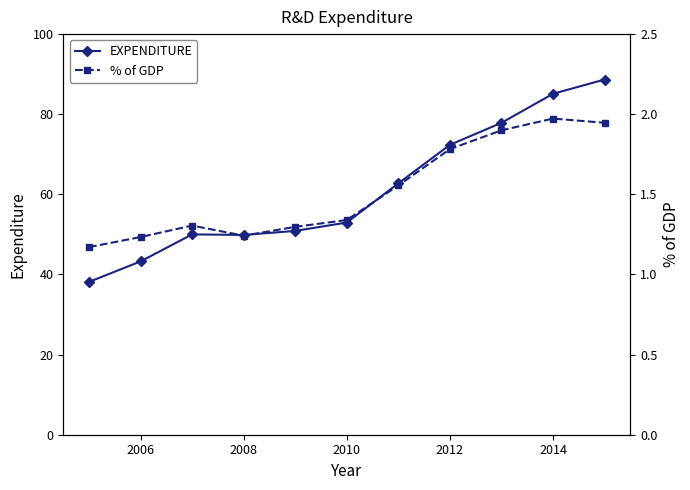

In EXPENDITURE, how many points are lower than both neighbors (excluding endpoints)?

1